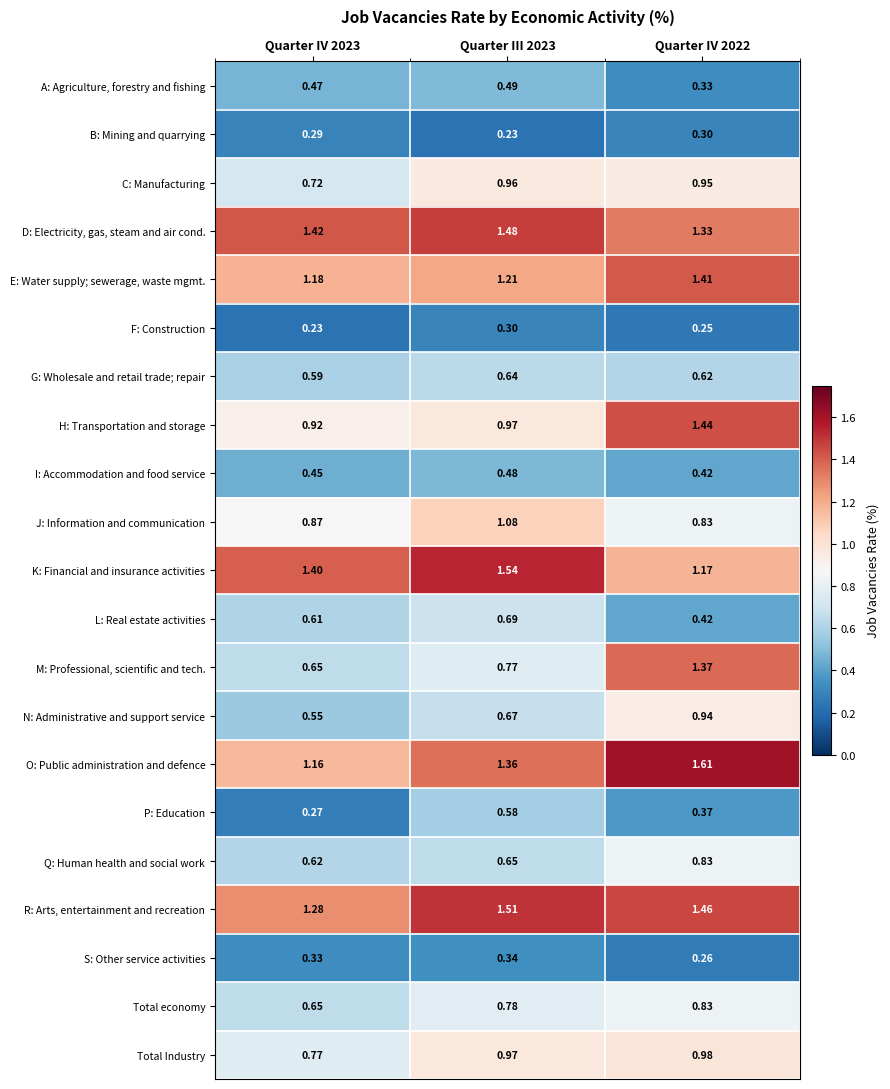

Which series has the widest spread of values?

M: Professional, scientific and tech.